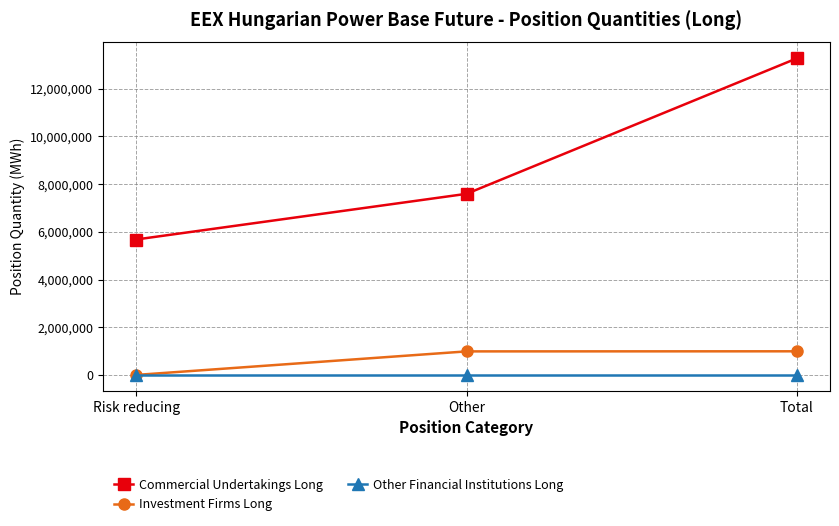

Which series changed the most between Risk reducing and Other?

Commercial Undertakings Long